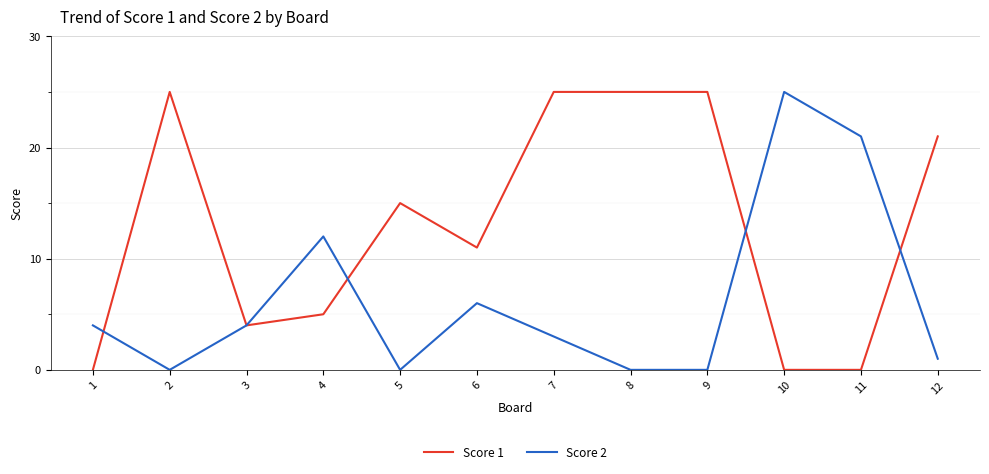

Which series changed the most between 1 and 7?

Score 1